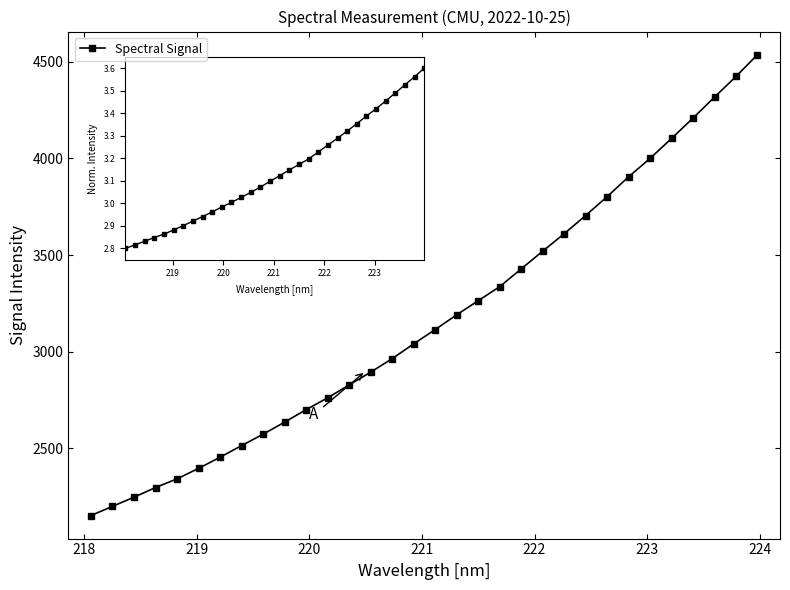

What is the value of the 31st point from the left?

4424.6